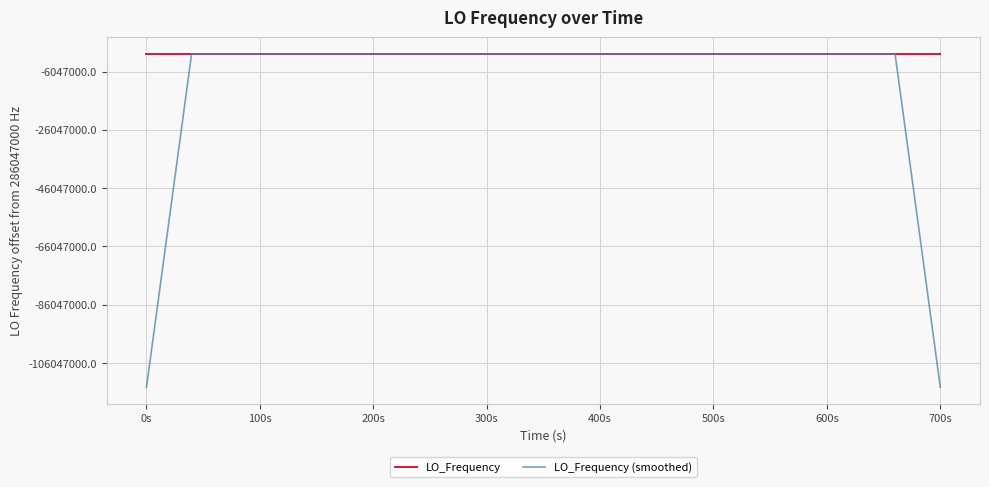

Is this an area chart (filled region under the line)?

No